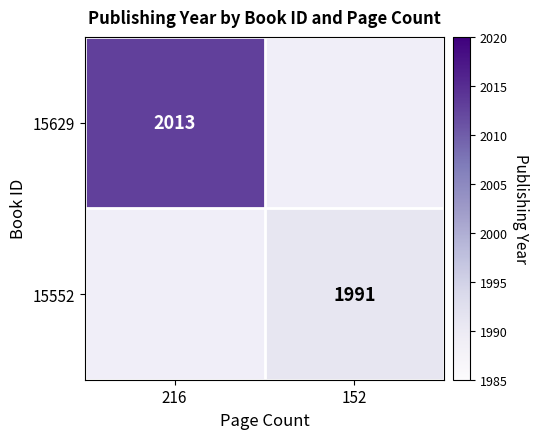

Is the value of 15629 at 216 greater than the value of 15552 at 152?

Yes